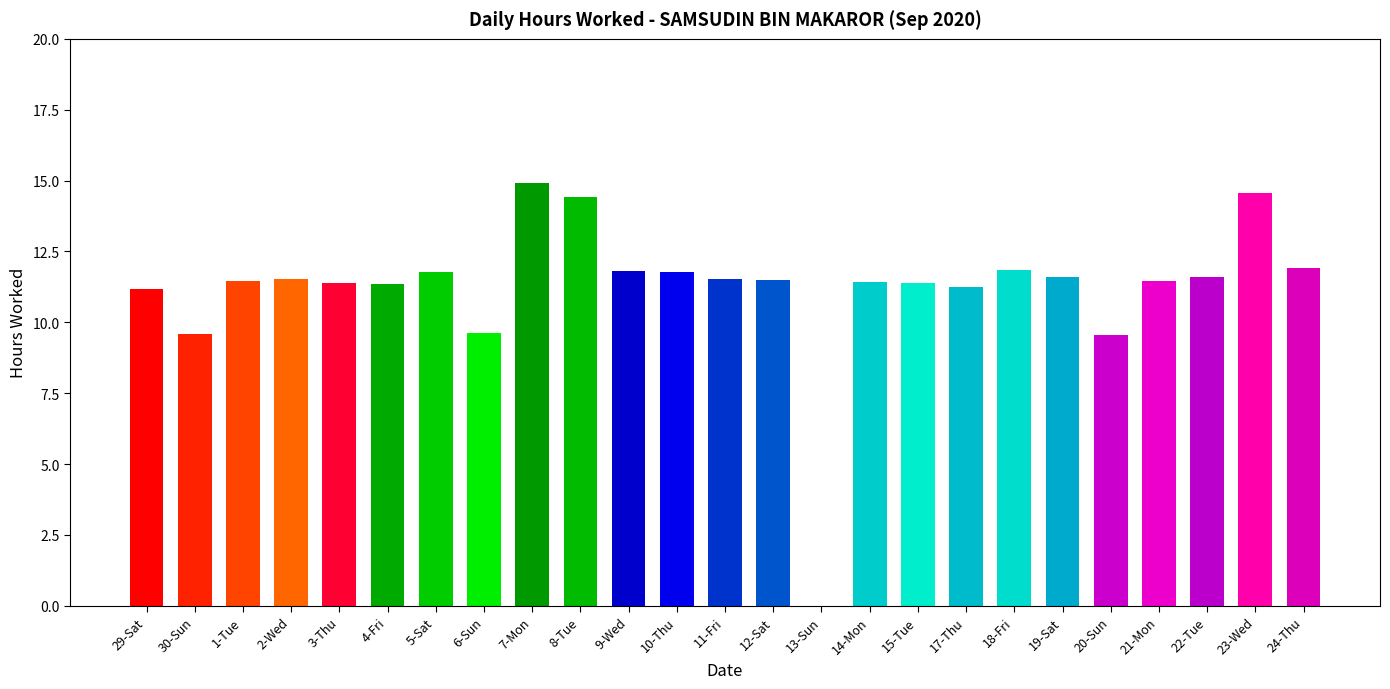

The value at 29-Sat is 5.5. True or false?

False